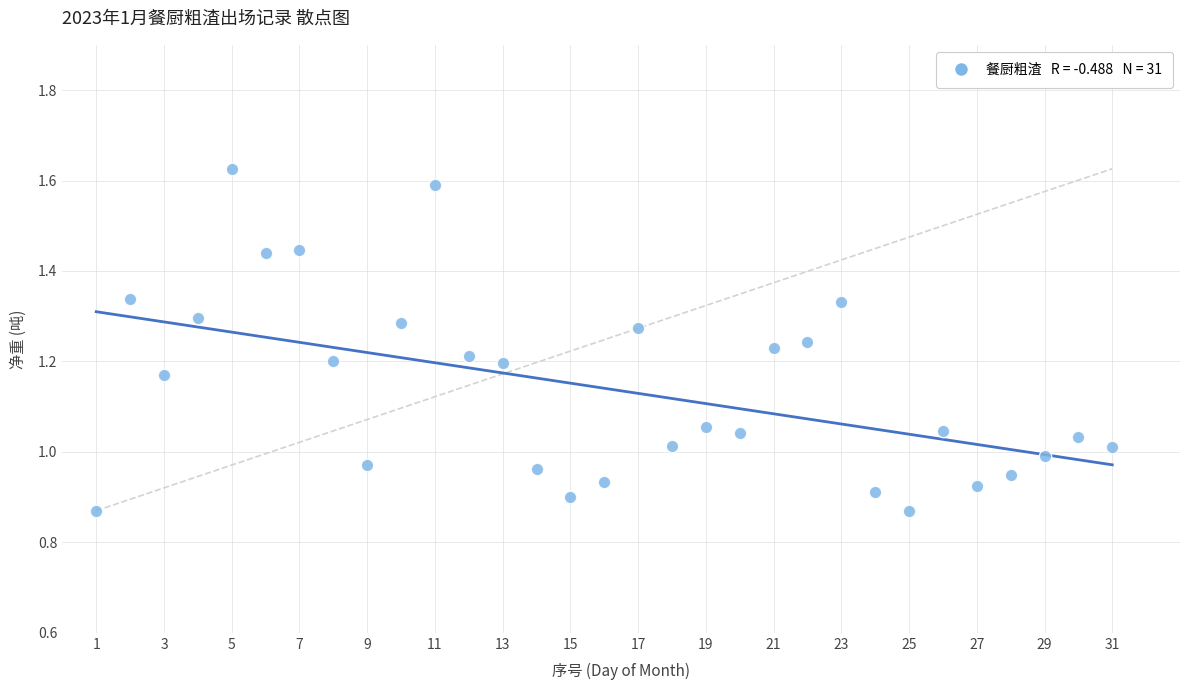

What is the range of Y values (max minus min)?

0.8